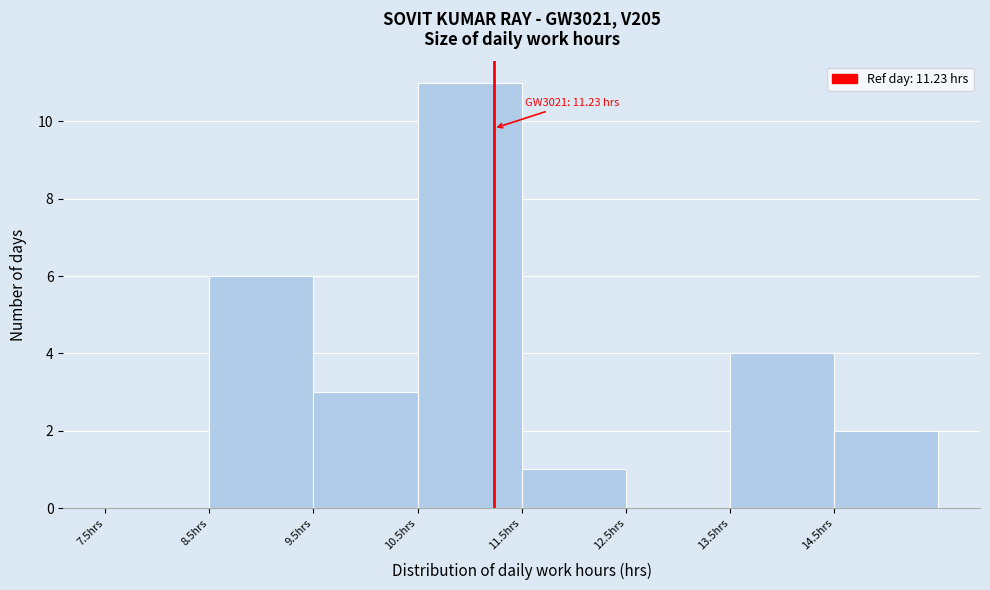

Over which range of the x-axis is the bar tallest?

10.5 to 11.5